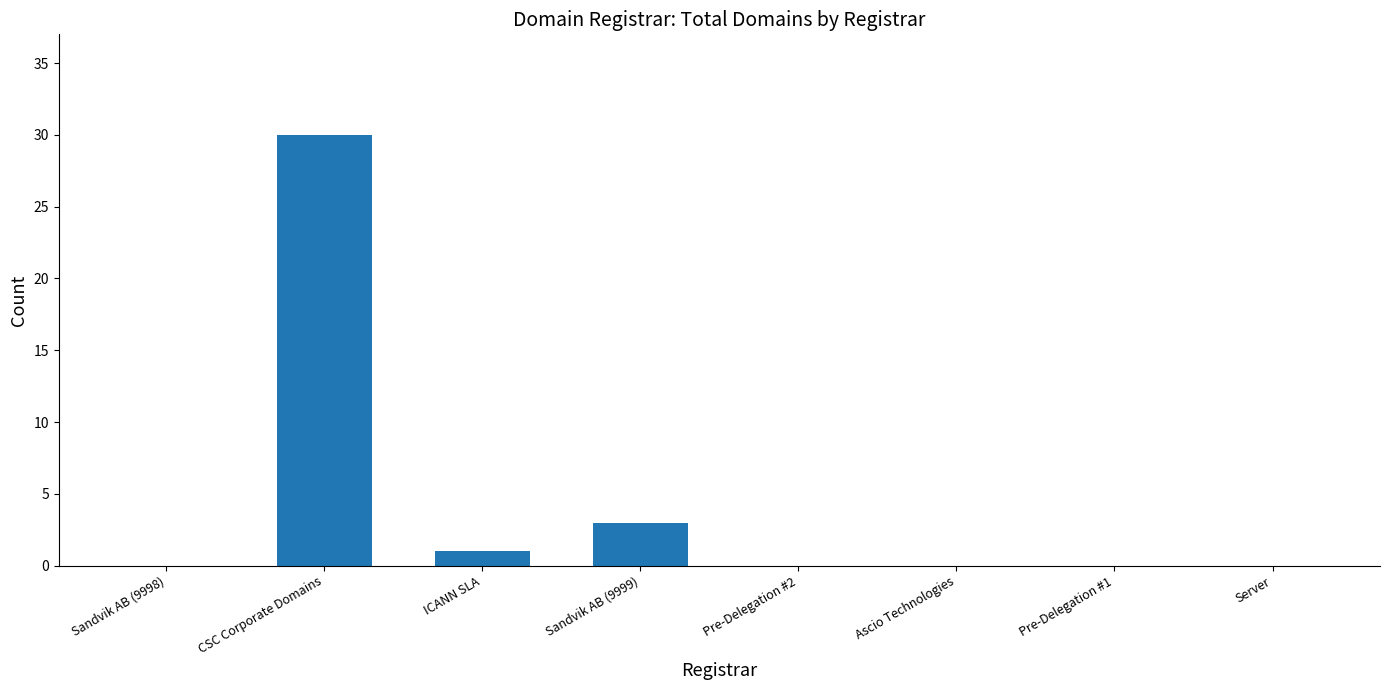

What is the maximum value shown in the chart?

30